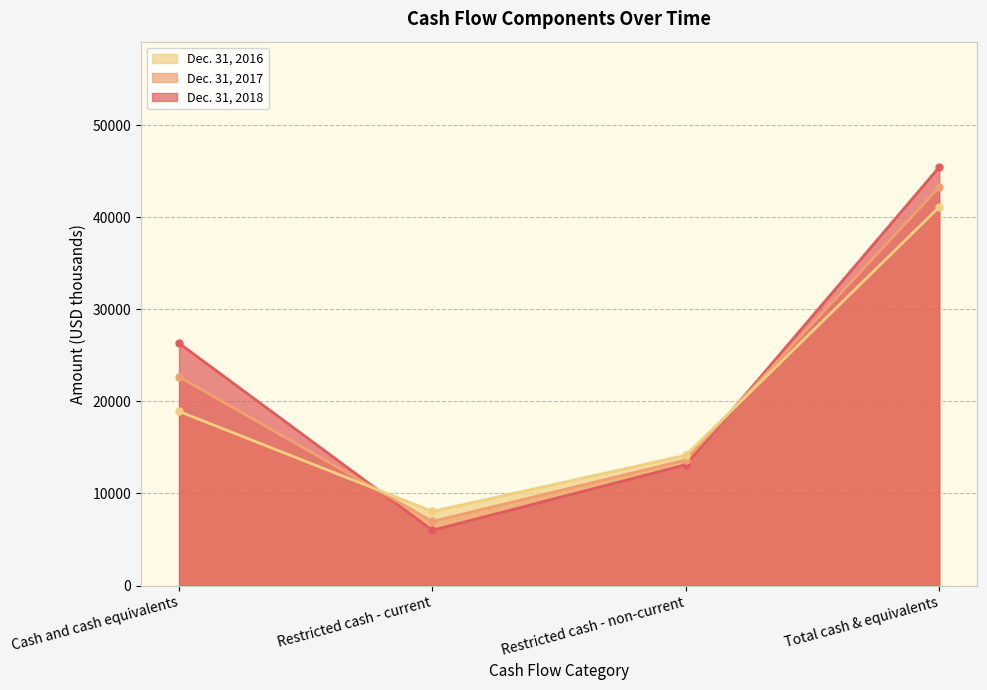

At which category does the chart reach its peak across all series?

Total cash & equivalents